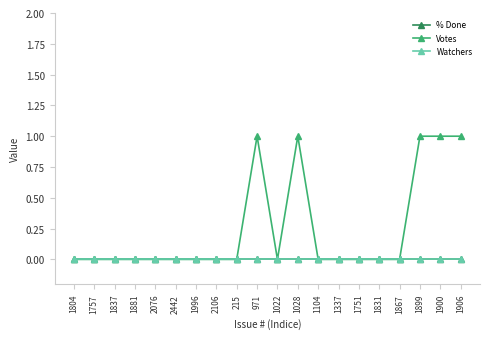

True or false: Votes and Watchers intersect in this chart.

False